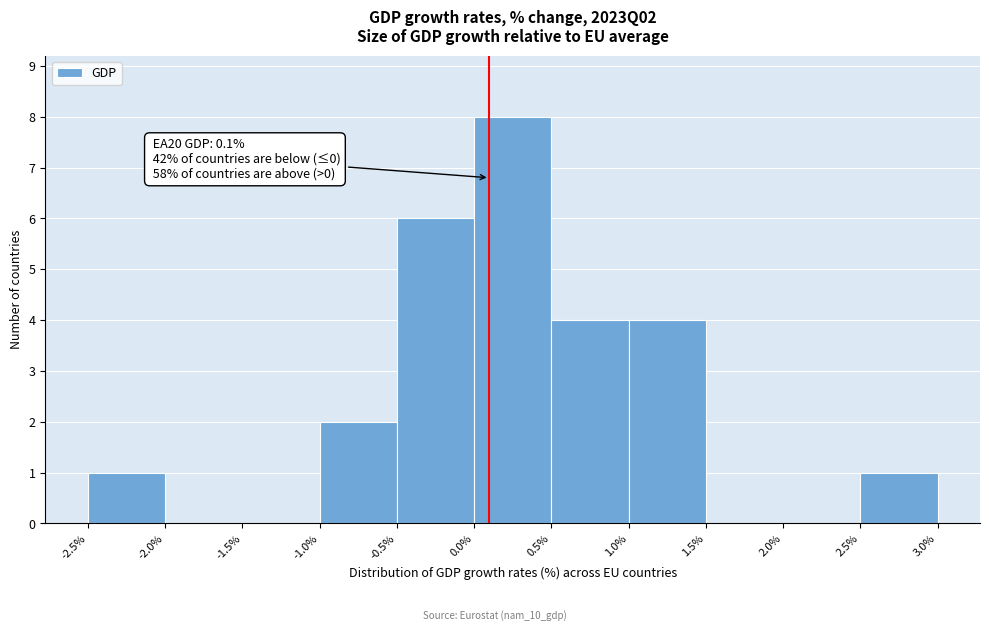

Which range on the x-axis has the tallest bar?

0.0% to 0.5%